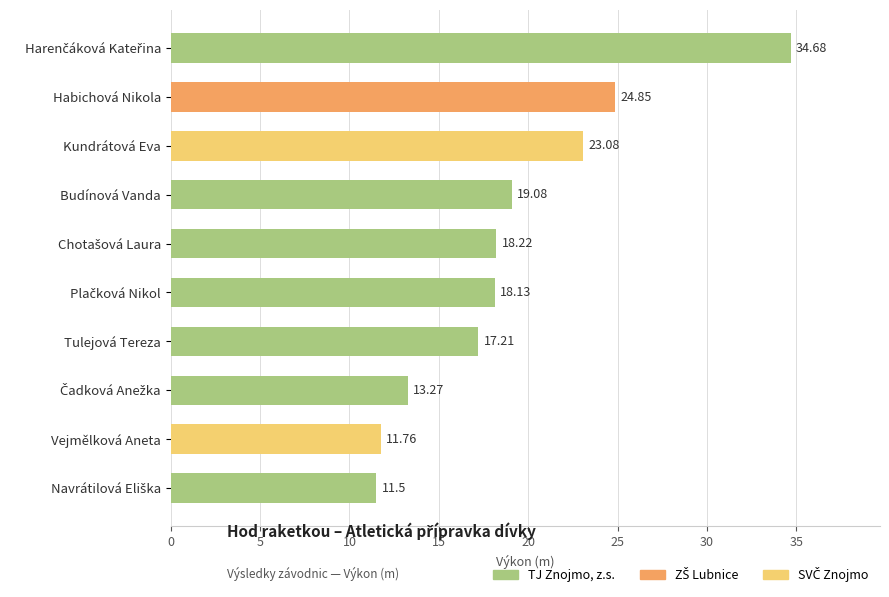

What is the sum of all values?

191.8